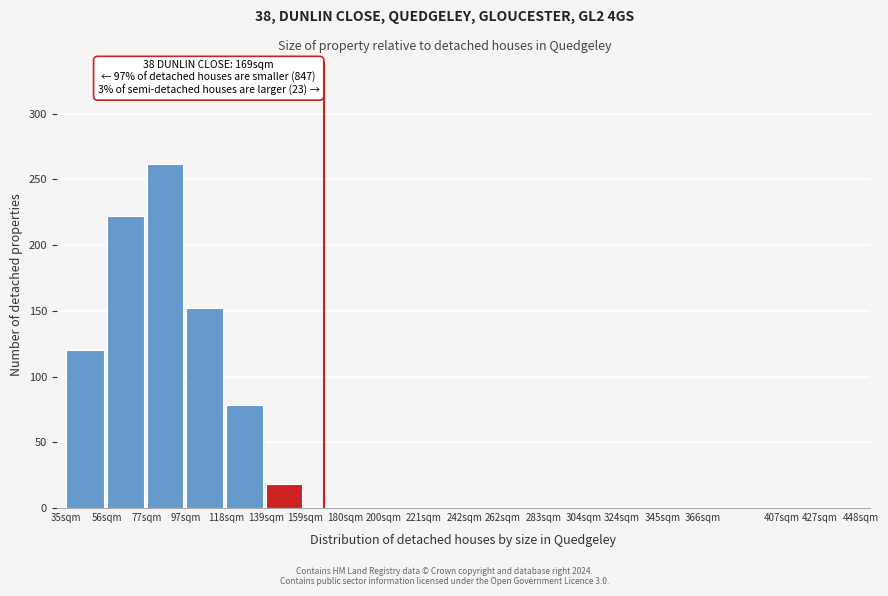

Reading right to left, list all the values displayed in this chart.

427sqm=0	407sqm=0	366sqm=0	345sqm=0	324sqm=0	304sqm=0	283sqm=0	262sqm=0	242sqm=0	221sqm=0	200sqm=0	180sqm=0	159sqm=0	139sqm=18	118sqm=78	97sqm=152	77sqm=262	56sqm=222	35sqm=120